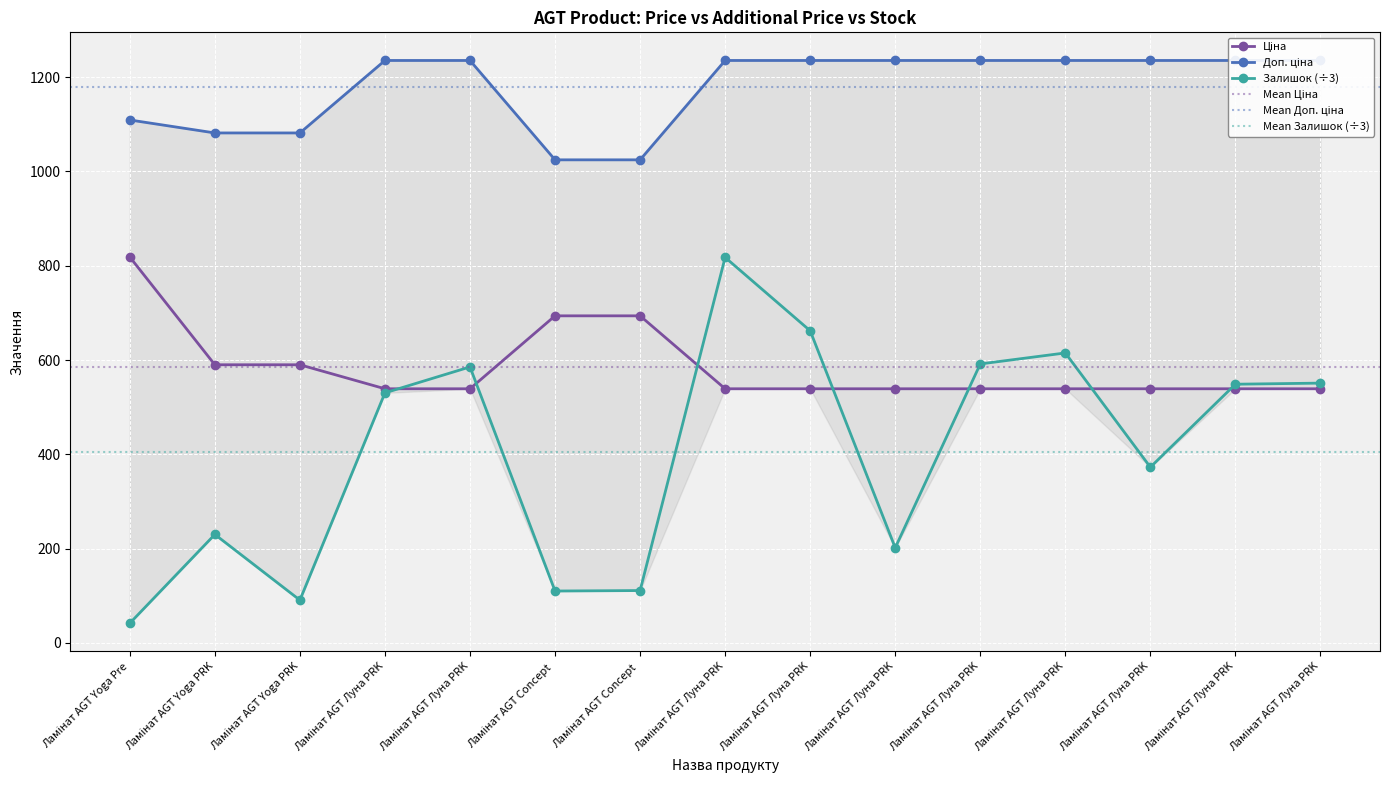

The value of Доп. ціна at Ламінат AGT Concept is 1705.3. True or false?

False